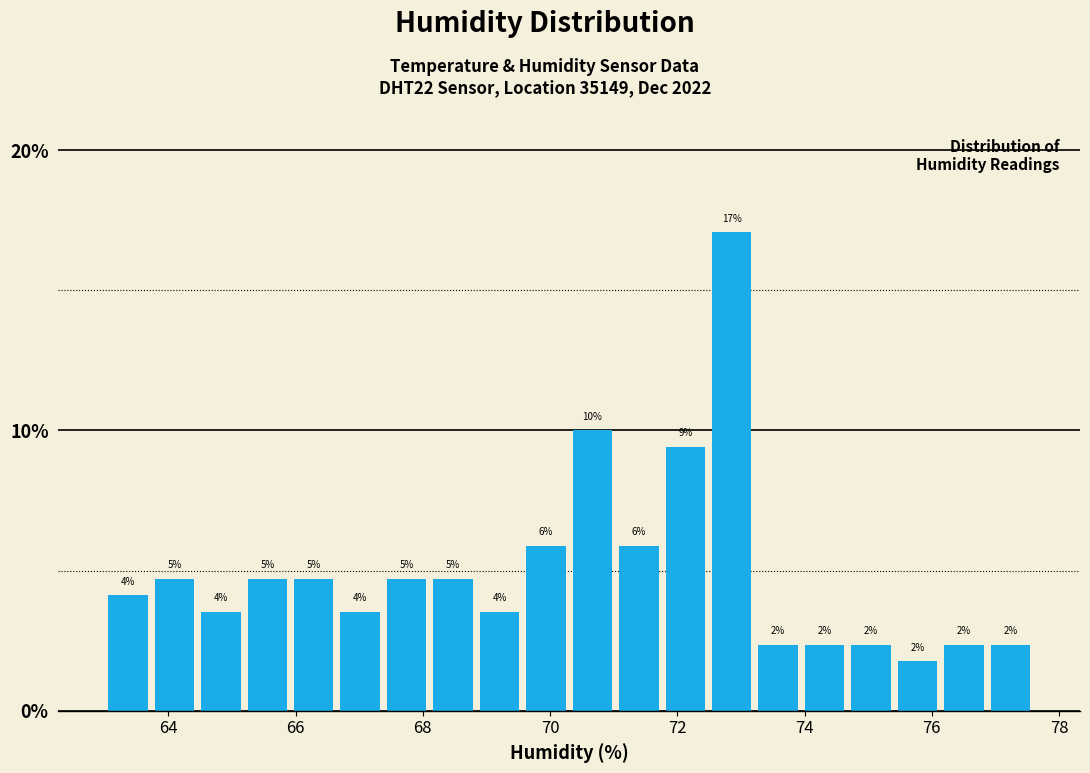

Around what value on the x-axis is the tallest bar? Give the approximate position of its centre, as read against the axis.

72.8